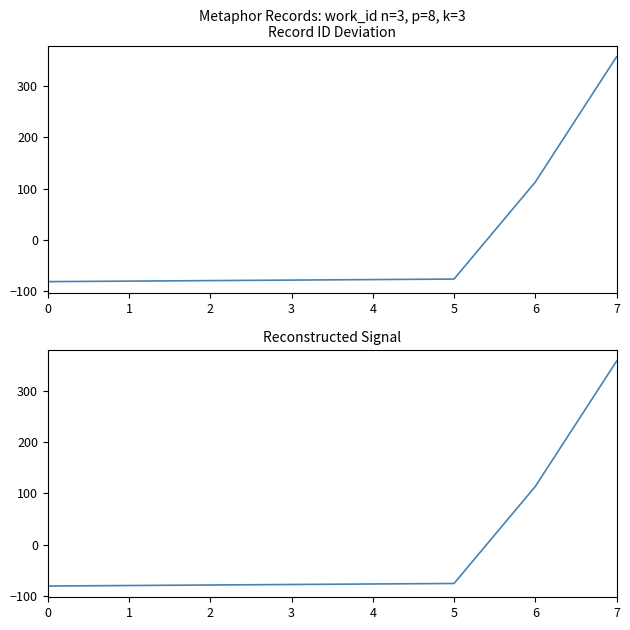

Does the chart have visible grid lines?

No